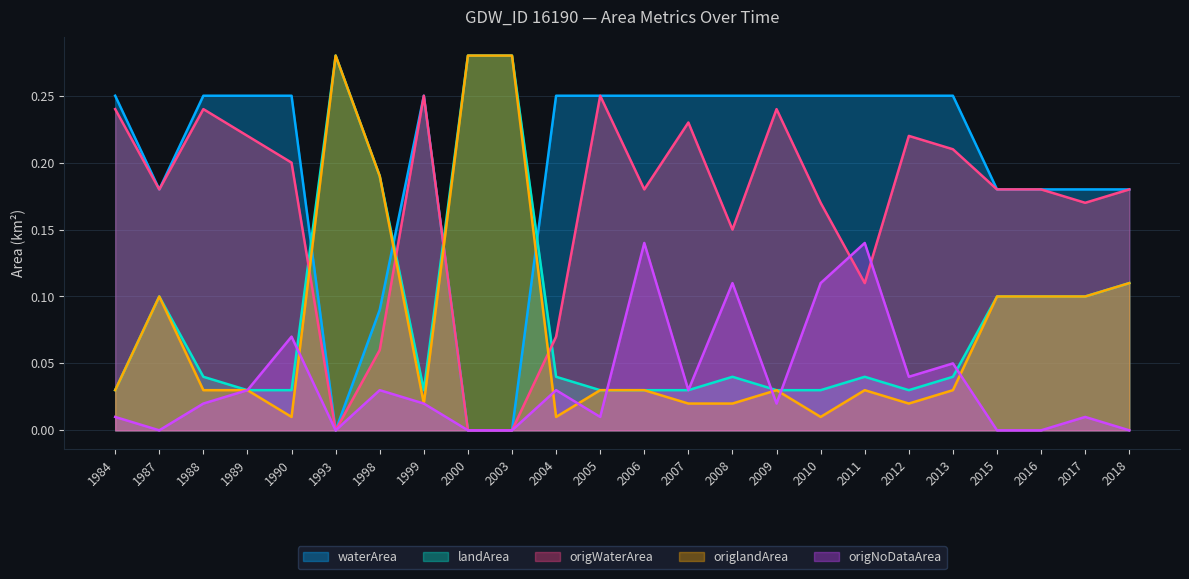

What is the average value of the origlandArea series?

0.1